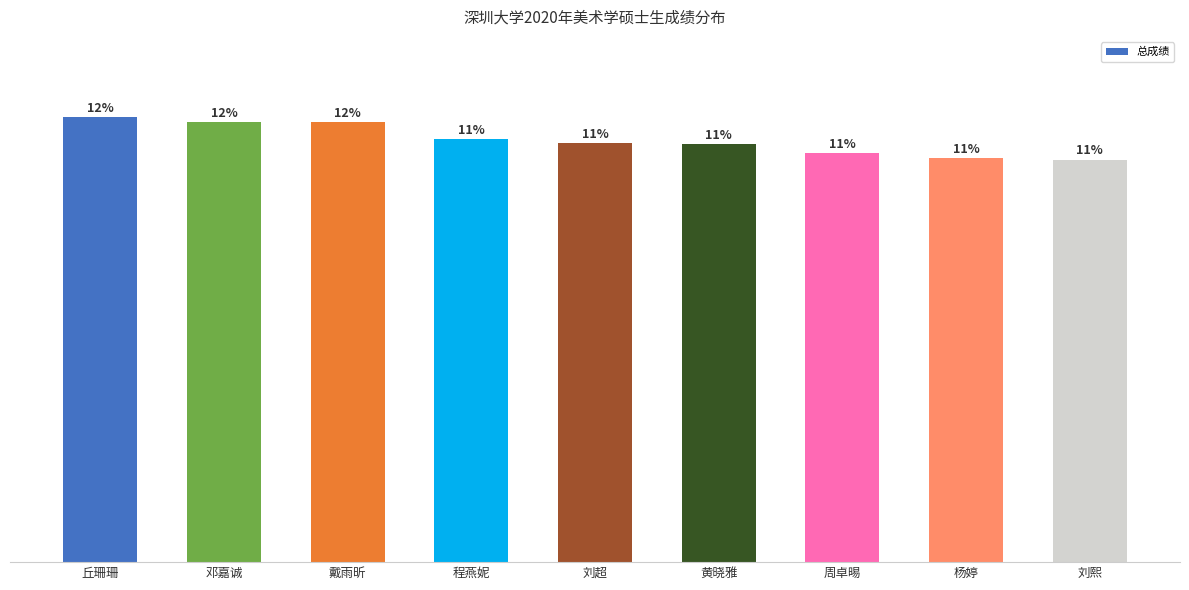

Which has a higher value, 黄晓雅 or 周卓晹?

黄晓雅